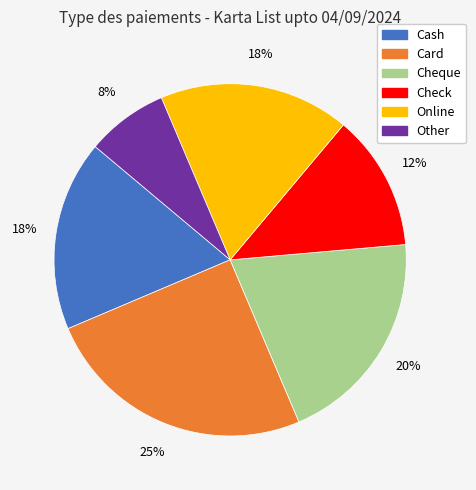

Do Card and Online together represent more than half of the pie?

No